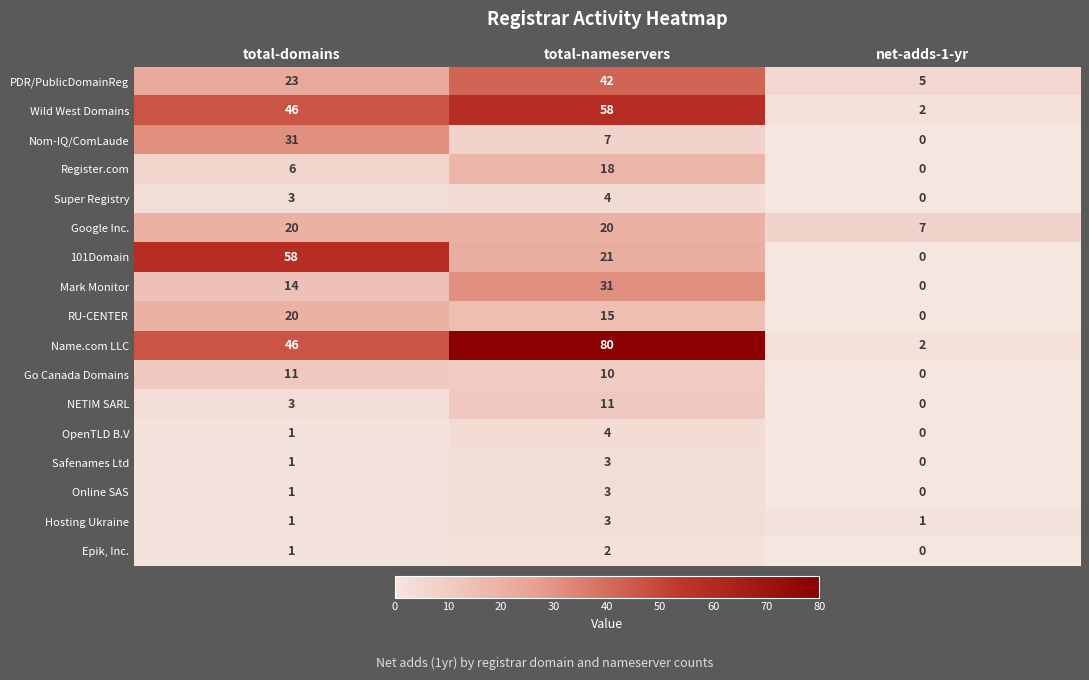

What is the total value across all series at total-domains?

286